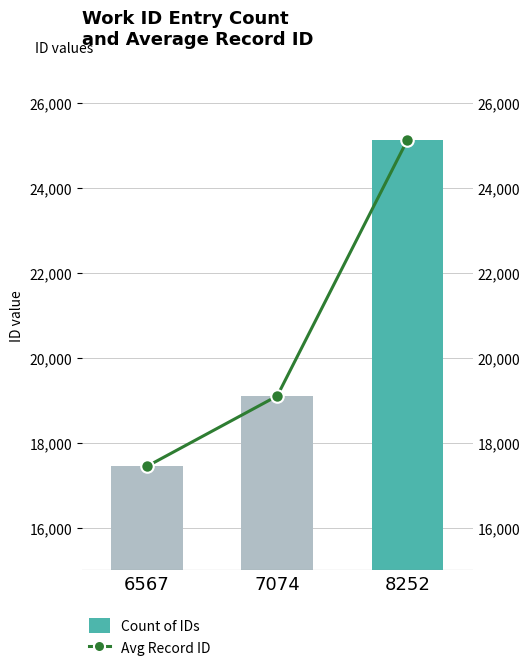

Reading left to right, list all the values displayed in this chart.

Count of IDs: 6567=17446	7074=19102	8252=25137
Avg Record ID: 6567=17446	7074=19102	8252=25130